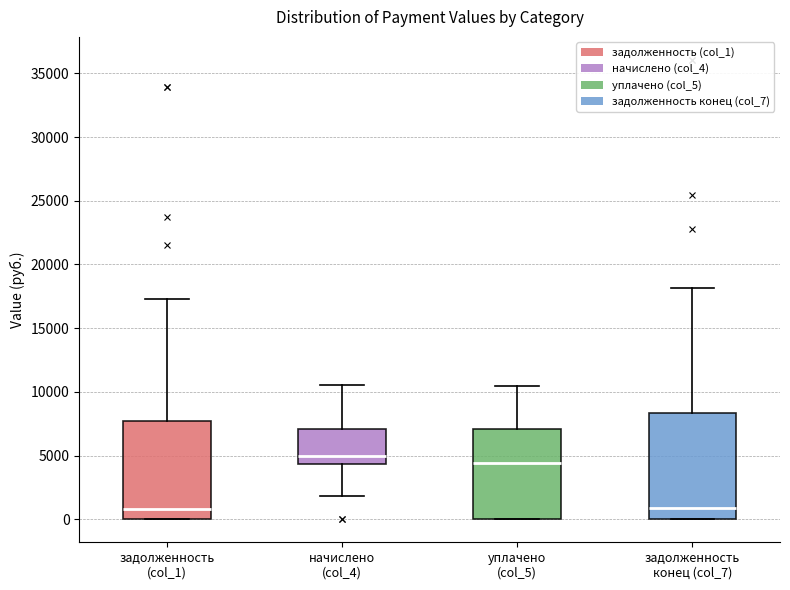

Which box's median line is the highest?

начислено (col_4)